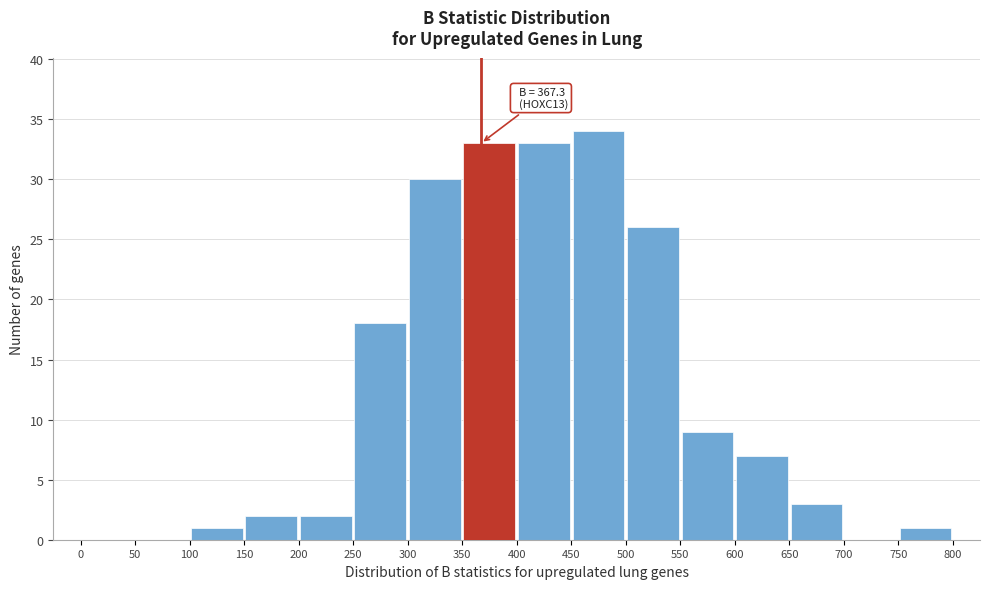

Which range on the x-axis has the tallest bar?

450 to 500